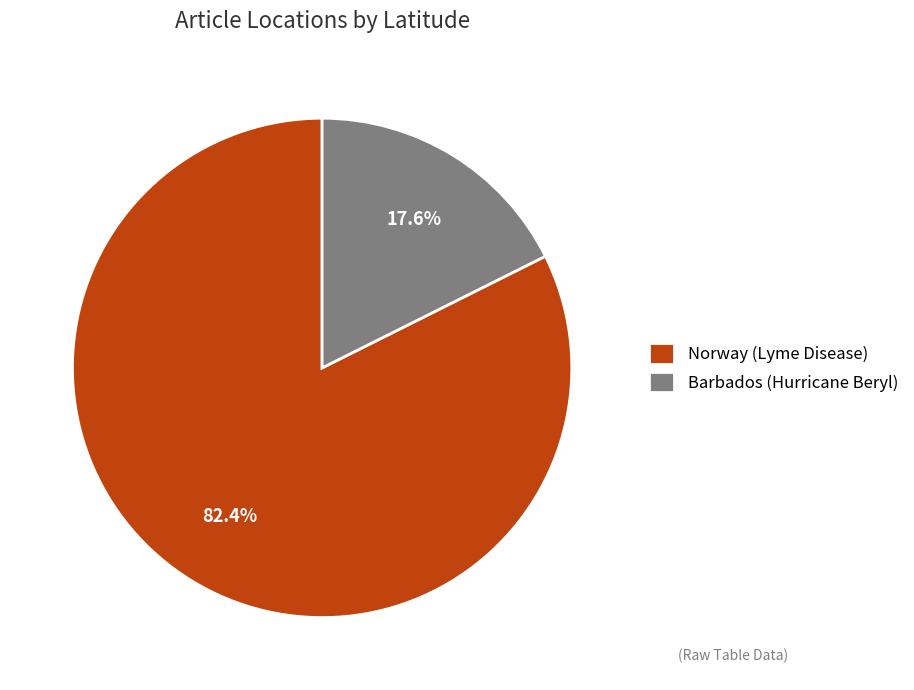

Is the sum of Norway (Lyme Disease) and Barbados (Hurricane Beryl) greater than half?

Yes